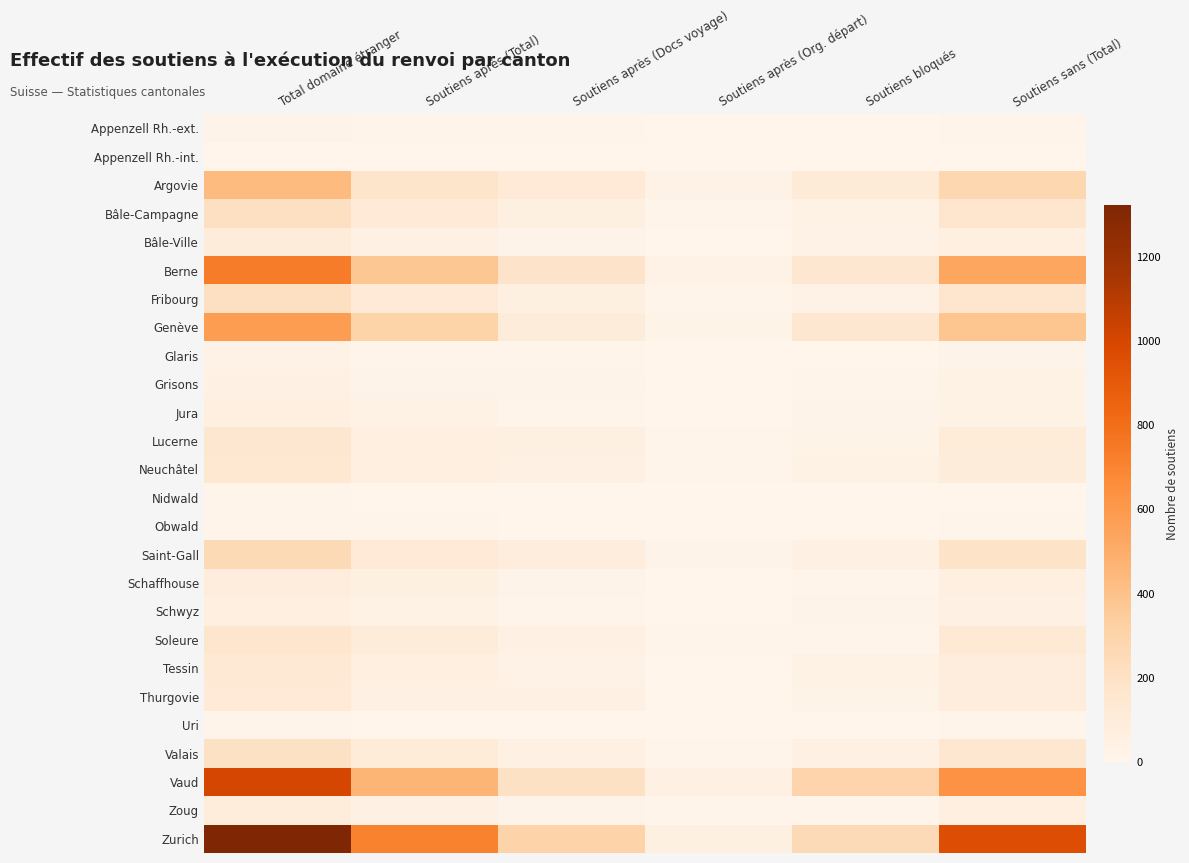

Reading left to right, list all the values displayed in this chart.

Appenzell Rh.-ext.: Total domaine étranger=18	Soutiens après (Total)=10	Soutiens après (Docs voyage)=8	Soutiens après (Org. départ)=0	Soutiens bloqués=0	Soutiens sans (Total)=14
Appenzell Rh.-int.: Total domaine étranger=4	Soutiens après (Total)=3	Soutiens après (Docs voyage)=1	Soutiens après (Org. départ)=0	Soutiens bloqués=0	Soutiens sans (Total)=4
Argovie: Total domaine étranger=431	Soutiens après (Total)=174	Soutiens après (Docs voyage)=116	Soutiens après (Org. départ)=29	Soutiens bloqués=112	Soutiens sans (Total)=278
Bâle-Campagne: Total domaine étranger=207	Soutiens après (Total)=115	Soutiens après (Docs voyage)=53	Soutiens après (Org. départ)=6	Soutiens bloqués=33	Soutiens sans (Total)=165
Bâle-Ville: Total domaine étranger=98	Soutiens après (Total)=50	Soutiens après (Docs voyage)=19	Soutiens après (Org. départ)=3	Soutiens bloqués=26	Soutiens sans (Total)=65
Berne: Total domaine étranger=736	Soutiens après (Total)=373	Soutiens après (Docs voyage)=183	Soutiens après (Org. départ)=30	Soutiens bloqués=150	Soutiens sans (Total)=532
Fribourg: Total domaine étranger=215	Soutiens après (Total)=122	Soutiens après (Docs voyage)=53	Soutiens après (Org. départ)=12	Soutiens bloqués=28	Soutiens sans (Total)=165
Genève: Total domaine étranger=579	Soutiens après (Total)=309	Soutiens après (Docs voyage)=95	Soutiens après (Org. départ)=23	Soutiens bloqués=152	Soutiens sans (Total)=386
Glaris: Total domaine étranger=26	Soutiens après (Total)=10	Soutiens après (Docs voyage)=11	Soutiens après (Org. départ)=2	Soutiens bloqués=3	Soutiens sans (Total)=16
Grisons: Total domaine étranger=42	Soutiens après (Total)=18	Soutiens après (Docs voyage)=17	Soutiens après (Org. départ)=0	Soutiens bloqués=7	Soutiens sans (Total)=32
Jura: Total domaine étranger=60	Soutiens après (Total)=31	Soutiens après (Docs voyage)=9	Soutiens après (Org. départ)=4	Soutiens bloqués=16	Soutiens sans (Total)=32
Lucerne: Total domaine étranger=146	Soutiens après (Total)=62	Soutiens après (Docs voyage)=55	Soutiens après (Org. départ)=6	Soutiens bloqués=23	Soutiens sans (Total)=107
Neuchâtel: Total domaine étranger=144	Soutiens après (Total)=57	Soutiens après (Docs voyage)=46	Soutiens après (Org. départ)=6	Soutiens bloqués=35	Soutiens sans (Total)=95
Nidwald: Total domaine étranger=7	Soutiens après (Total)=2	Soutiens après (Docs voyage)=3	Soutiens après (Org. départ)=0	Soutiens bloqués=2	Soutiens sans (Total)=5
Obwald: Total domaine étranger=13	Soutiens après (Total)=10	Soutiens après (Docs voyage)=1	Soutiens après (Org. départ)=1	Soutiens bloqués=1	Soutiens sans (Total)=11
Saint-Gall: Total domaine étranger=258	Soutiens après (Total)=122	Soutiens après (Docs voyage)=78	Soutiens après (Org. départ)=17	Soutiens bloqués=41	Soutiens sans (Total)=189
Schaffhouse: Total domaine étranger=79	Soutiens après (Total)=55	Soutiens après (Docs voyage)=16	Soutiens après (Org. départ)=0	Soutiens bloqués=8	Soutiens sans (Total)=67
Schwyz: Total domaine étranger=62	Soutiens après (Total)=35	Soutiens après (Docs voyage)=8	Soutiens après (Org. départ)=3	Soutiens bloqués=16	Soutiens sans (Total)=40
Soleure: Total domaine étranger=161	Soutiens après (Total)=98	Soutiens après (Docs voyage)=37	Soutiens après (Org. départ)=13	Soutiens bloqués=13	Soutiens sans (Total)=132
Tessin: Total domaine étranger=127	Soutiens après (Total)=64	Soutiens après (Docs voyage)=26	Soutiens après (Org. départ)=5	Soutiens bloqués=32	Soutiens sans (Total)=85
Thurgovie: Total domaine étranger=119	Soutiens après (Total)=46	Soutiens après (Docs voyage)=47	Soutiens après (Org. départ)=3	Soutiens bloqués=23	Soutiens sans (Total)=87
Uri: Total domaine étranger=10	Soutiens après (Total)=5	Soutiens après (Docs voyage)=1	Soutiens après (Org. départ)=1	Soutiens bloqués=3	Soutiens sans (Total)=6
Valais: Total domaine étranger=201	Soutiens après (Total)=105	Soutiens après (Docs voyage)=47	Soutiens après (Org. départ)=8	Soutiens bloqués=41	Soutiens sans (Total)=147
Vaud: Total domaine étranger=1004	Soutiens après (Total)=464	Soutiens après (Docs voyage)=202	Soutiens après (Org. départ)=41	Soutiens bloqués=297	Soutiens sans (Total)=635
Zoug: Total domaine étranger=89	Soutiens après (Total)=47	Soutiens après (Docs voyage)=18	Soutiens après (Org. départ)=12	Soutiens bloqués=12	Soutiens sans (Total)=64
Zurich: Total domaine étranger=1322	Soutiens après (Total)=711	Soutiens après (Docs voyage)=304	Soutiens après (Org. départ)=54	Soutiens bloqués=253	Soutiens sans (Total)=959